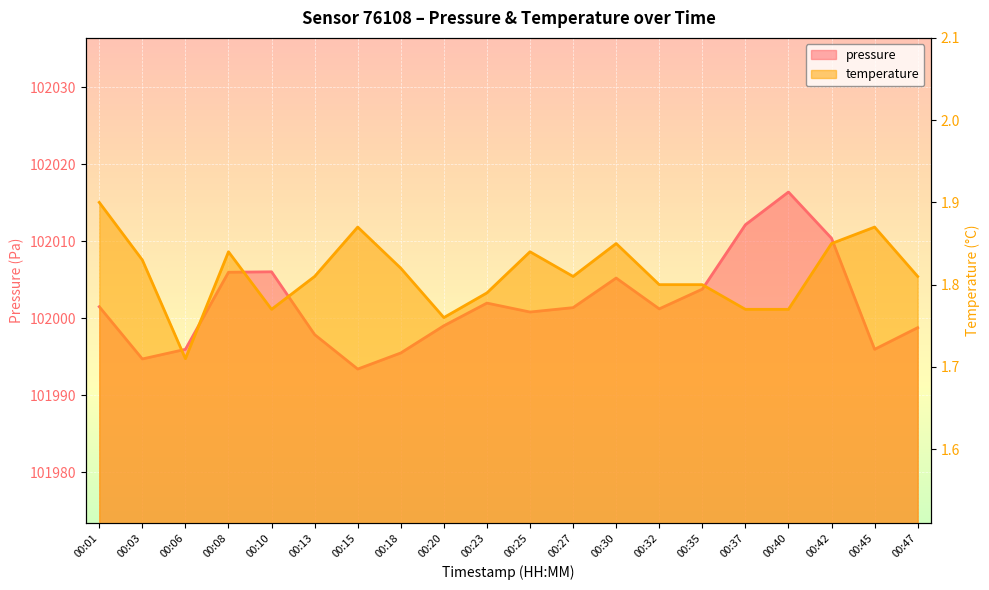

The pressure series shows 102016.4 at 00:40. True or false?

True